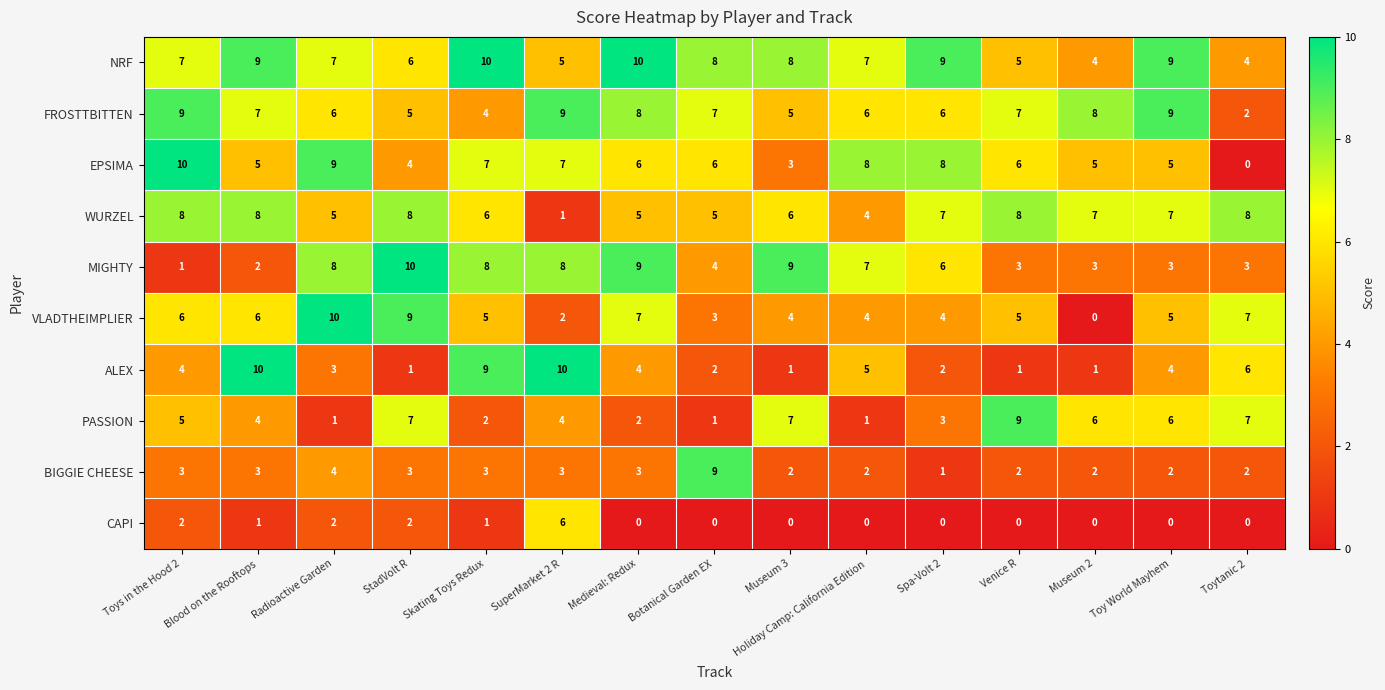

What is the total value across all series at Toytanic 2?

39